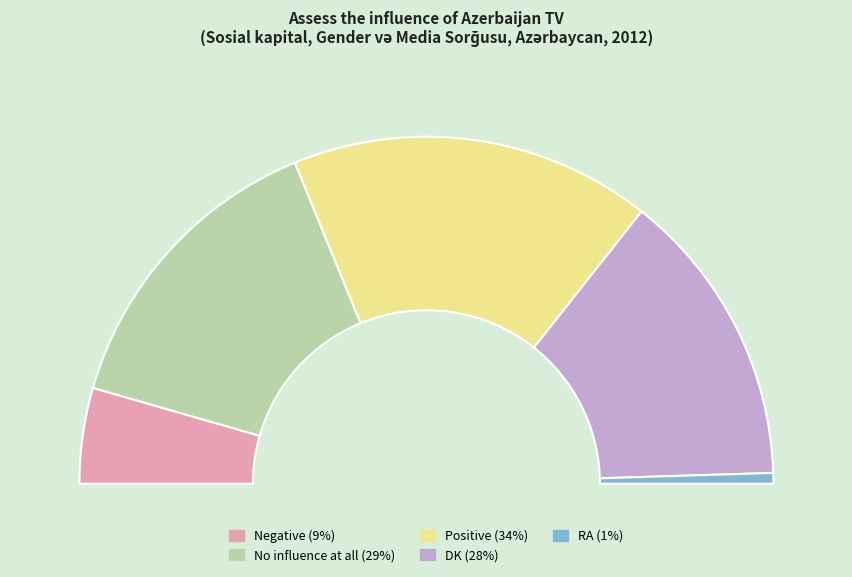

Does any single category account for the majority?

No